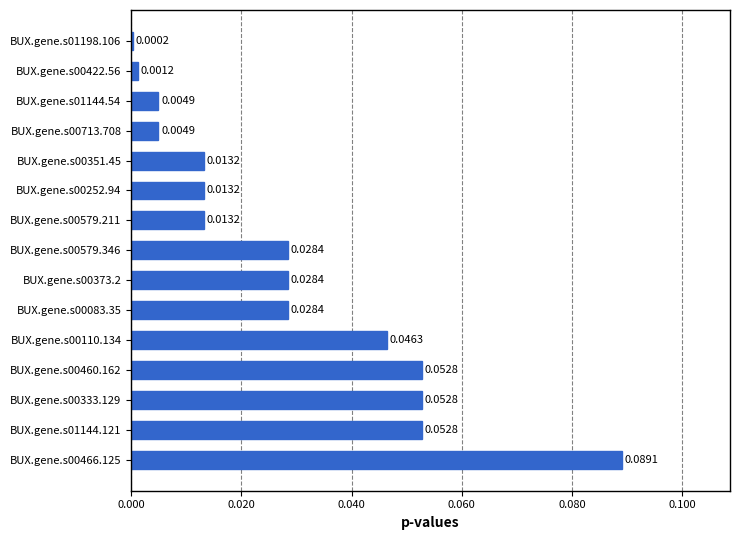

What is the change in value from BUX.gene.s00579.211 to BUX.gene.s00466.125?

+0.1